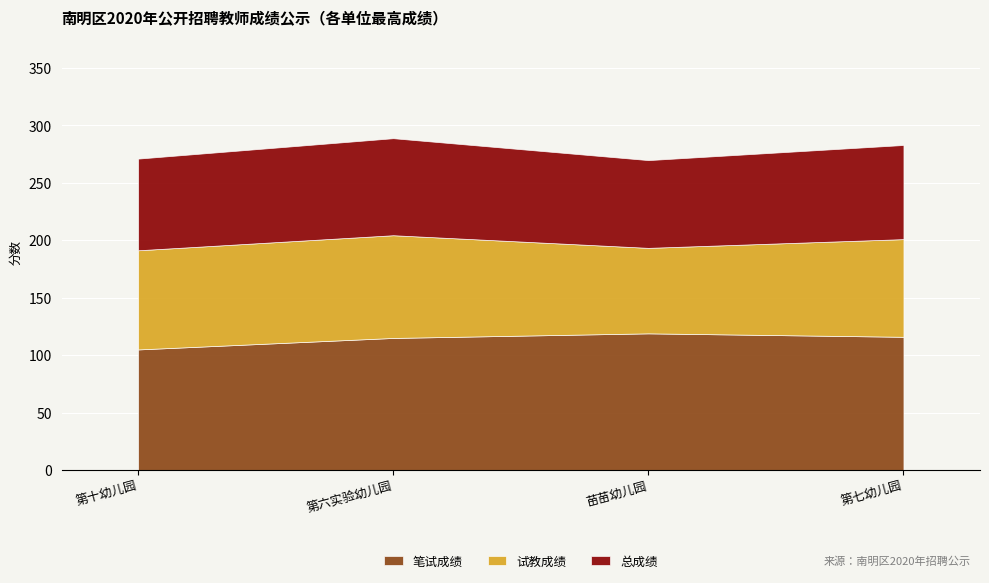

Which series has the largest range (max minus min)?

试教成绩